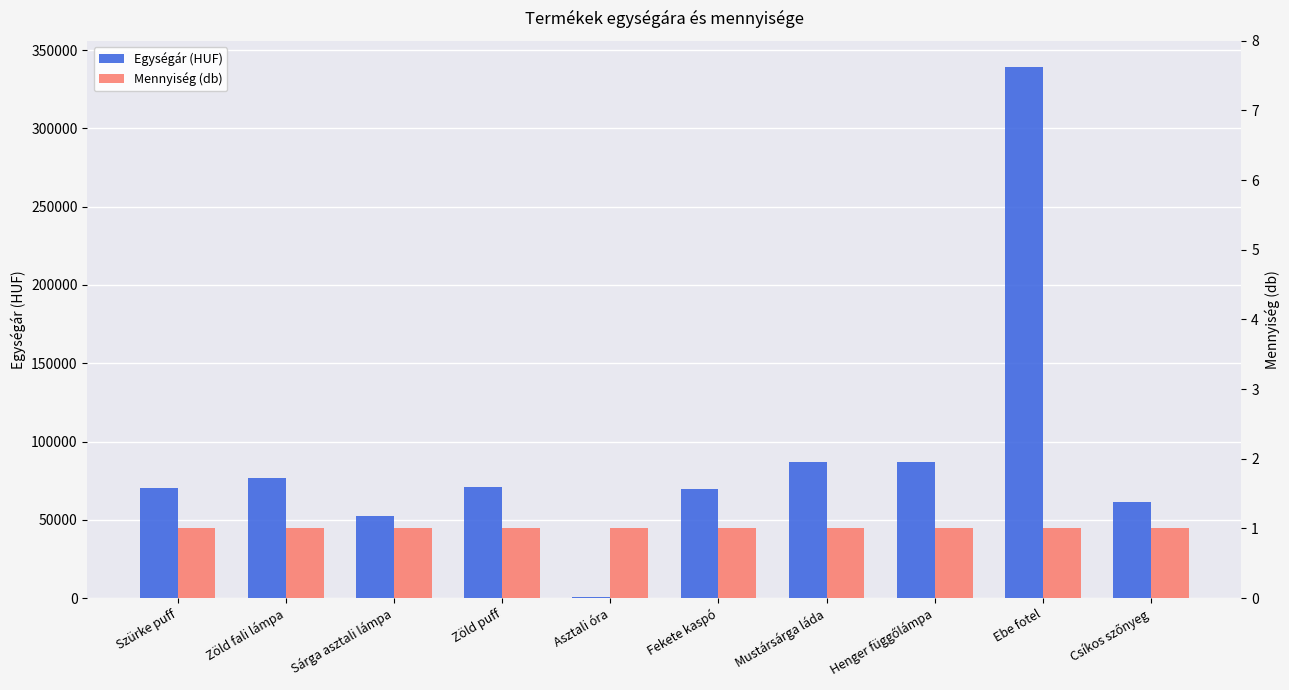

True or false: Mennyiség (db) has a value of 1 at Asztali óra.

False